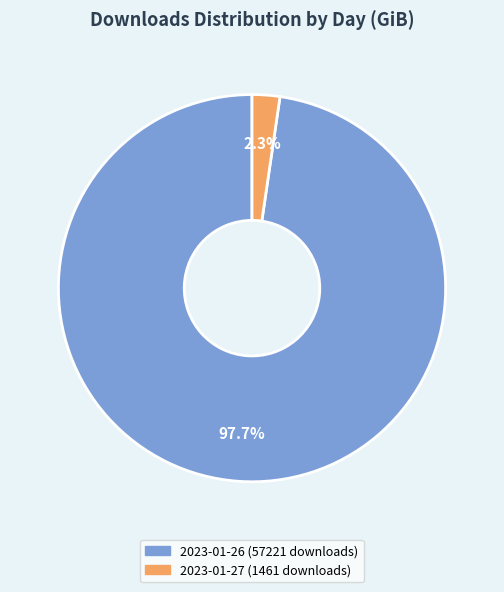

What percentage do 2023-01-26 (57221 downloads) and 2023-01-27 (1461 downloads) together represent?

100.0%